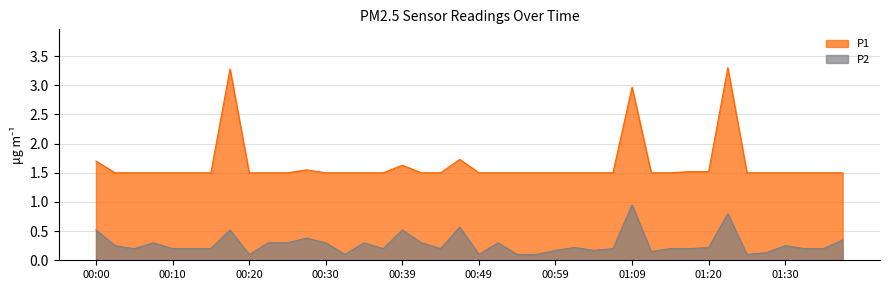

What is the value of the P1 point at the 18th from the left?

1.5